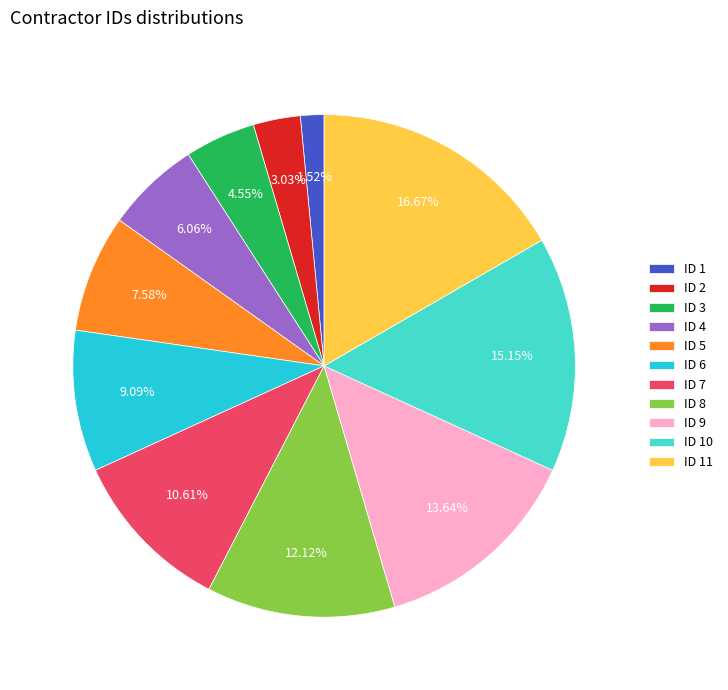

Does ID 11 represent more than half of the total?

No